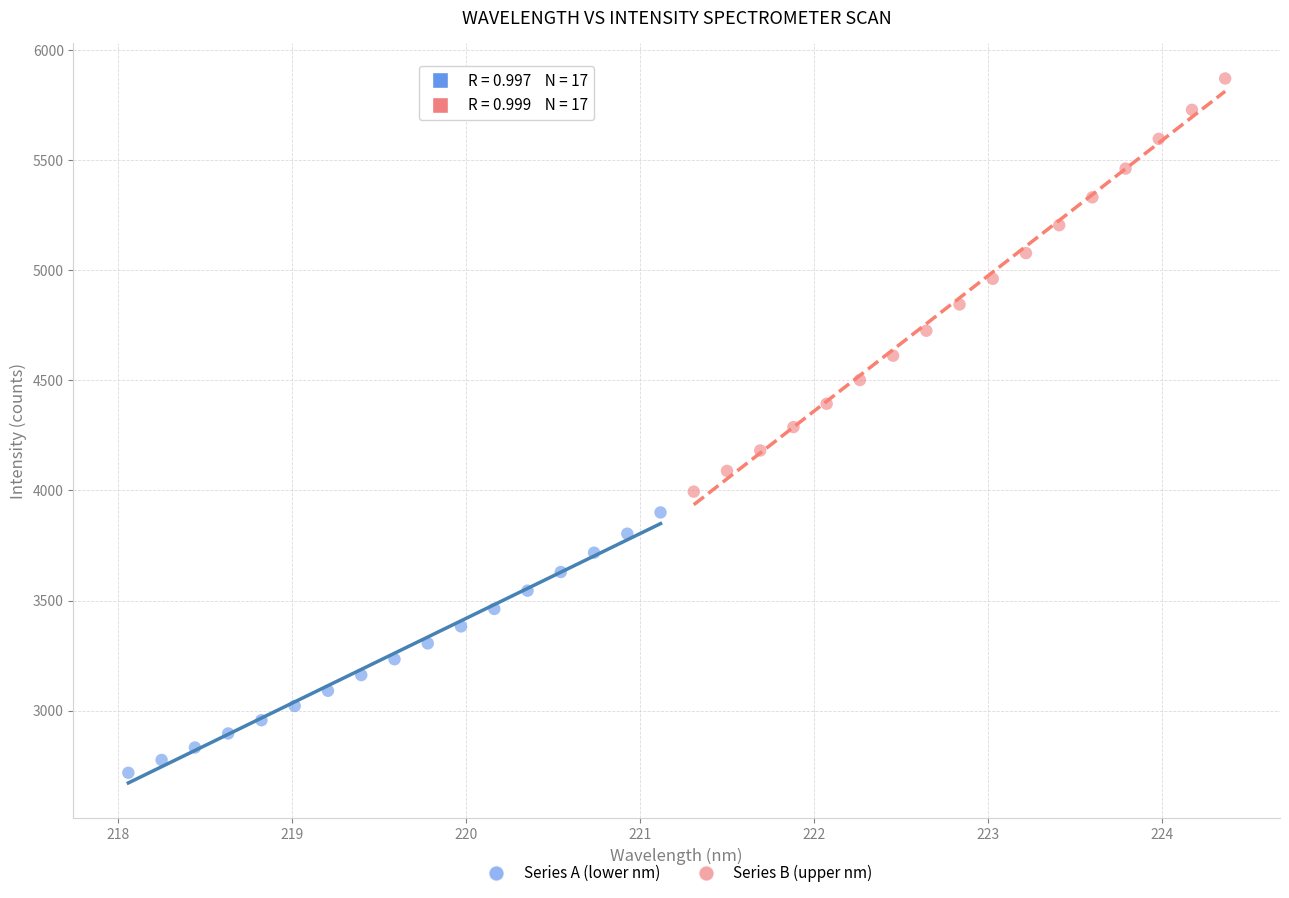

Which series reaches the minimum Y coordinate?

Series A (lower nm)